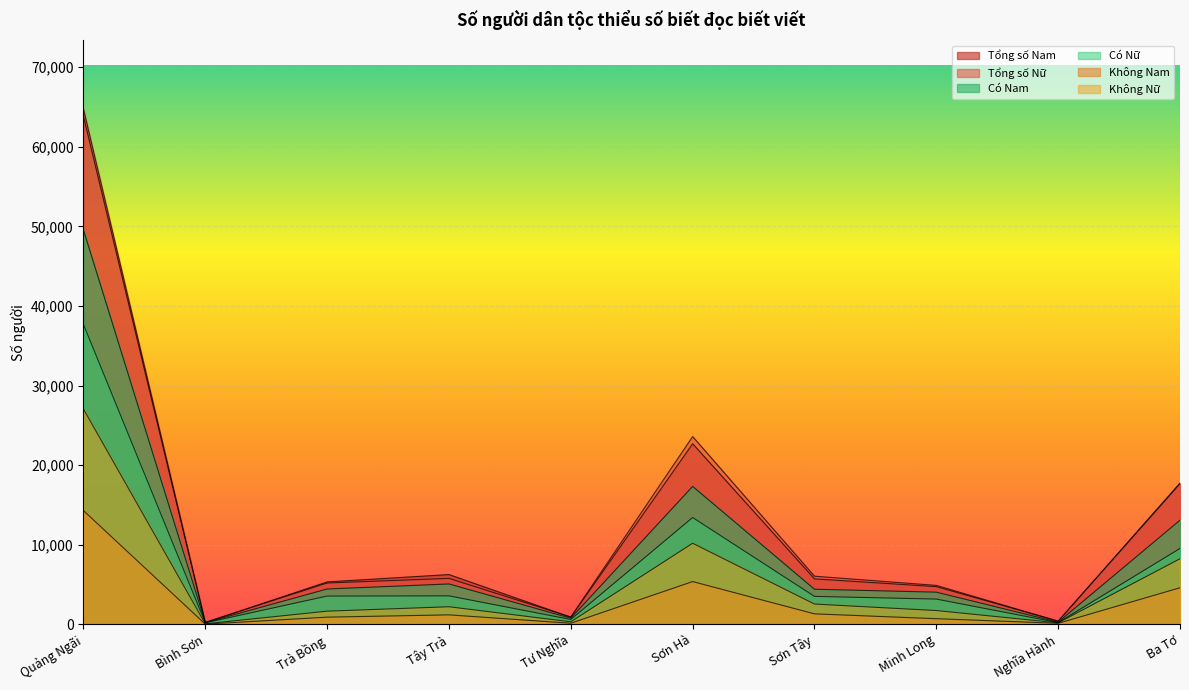

At which label is Có Nam closest to 24879?

Sơn Hà